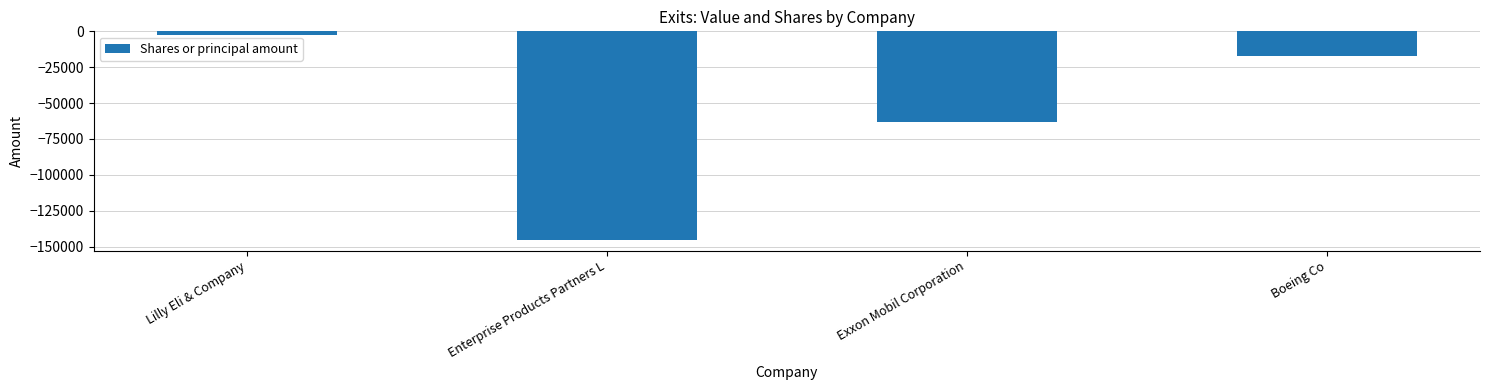

What is the difference between the maximum and minimum values?

143197